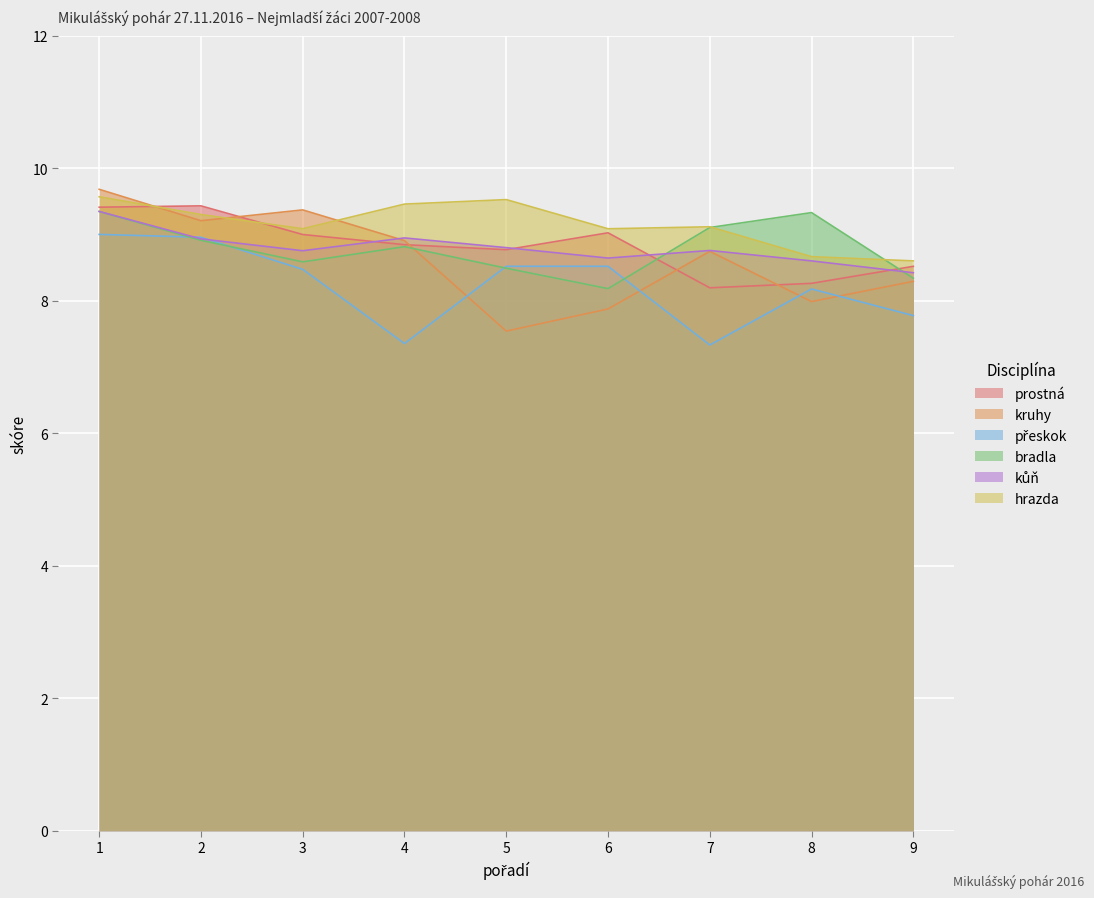

What is the highest value of the hrazda series?

9.6